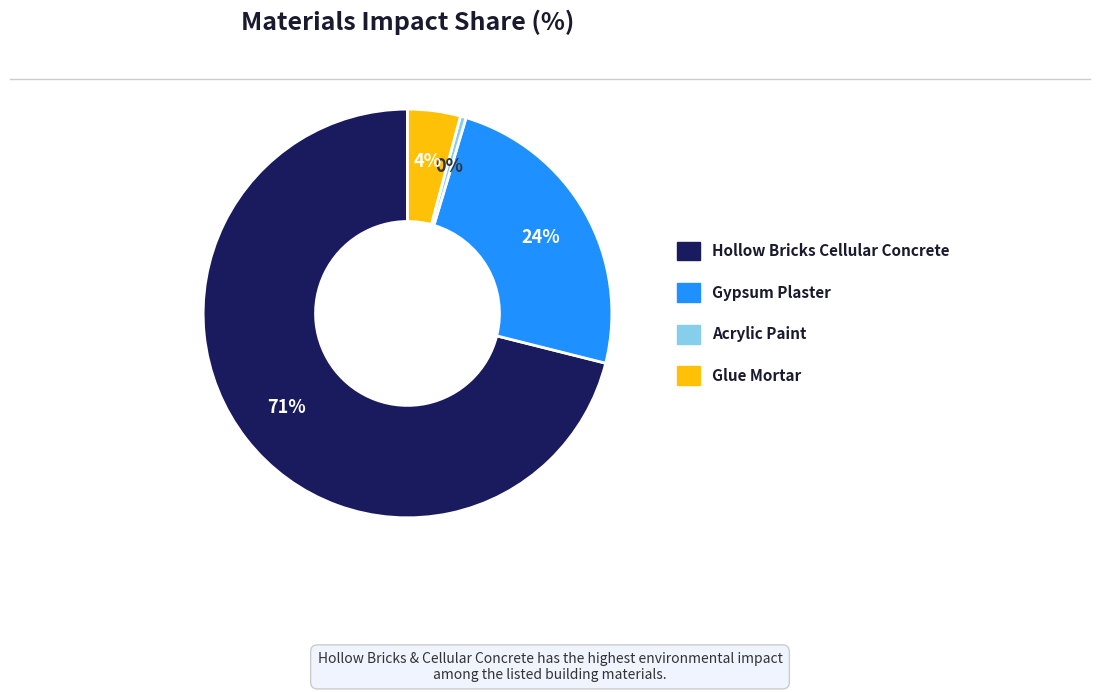

Does any single category account for the majority?

Yes